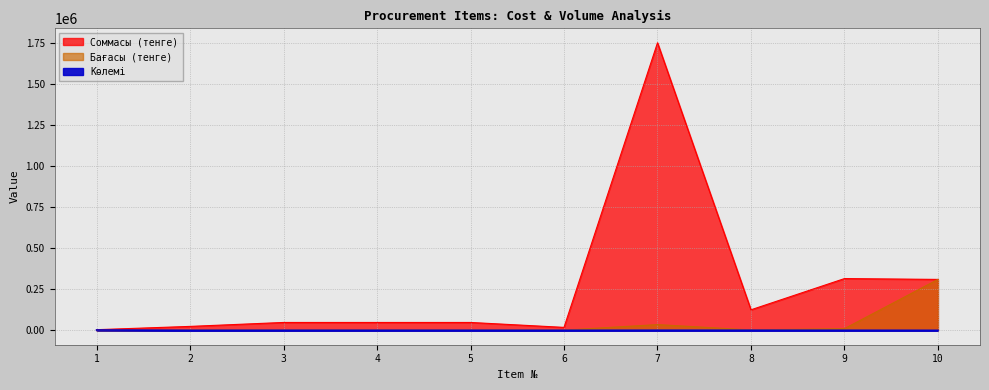

The value of Көлемі at 7 is 500. True or false?

True